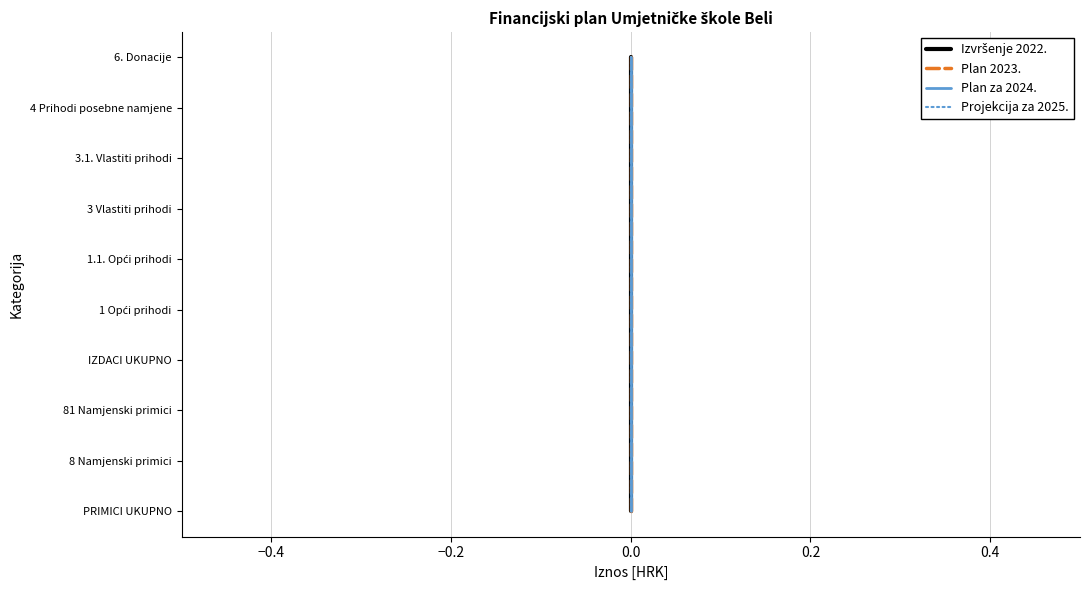

True or false: Projekcija za 2025. and Plan za 2024. intersect in this chart.

False